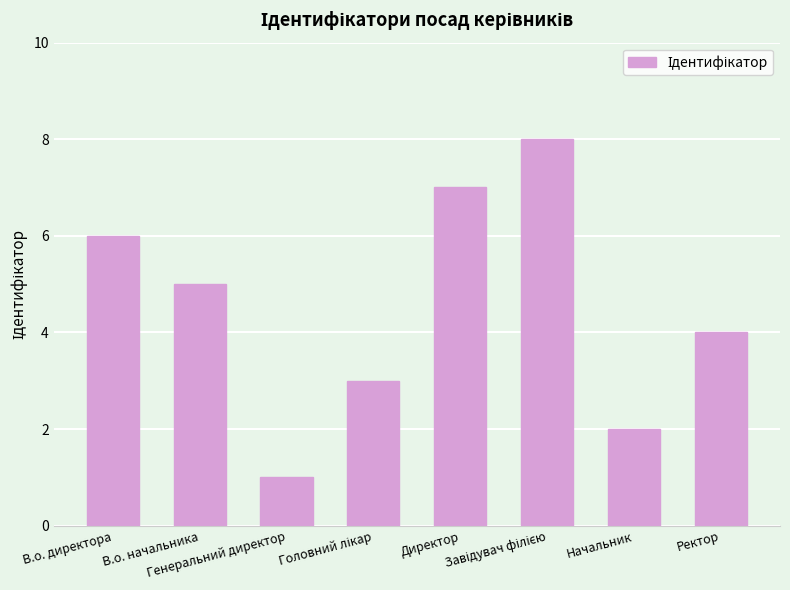

What is the greatest value displayed?

8